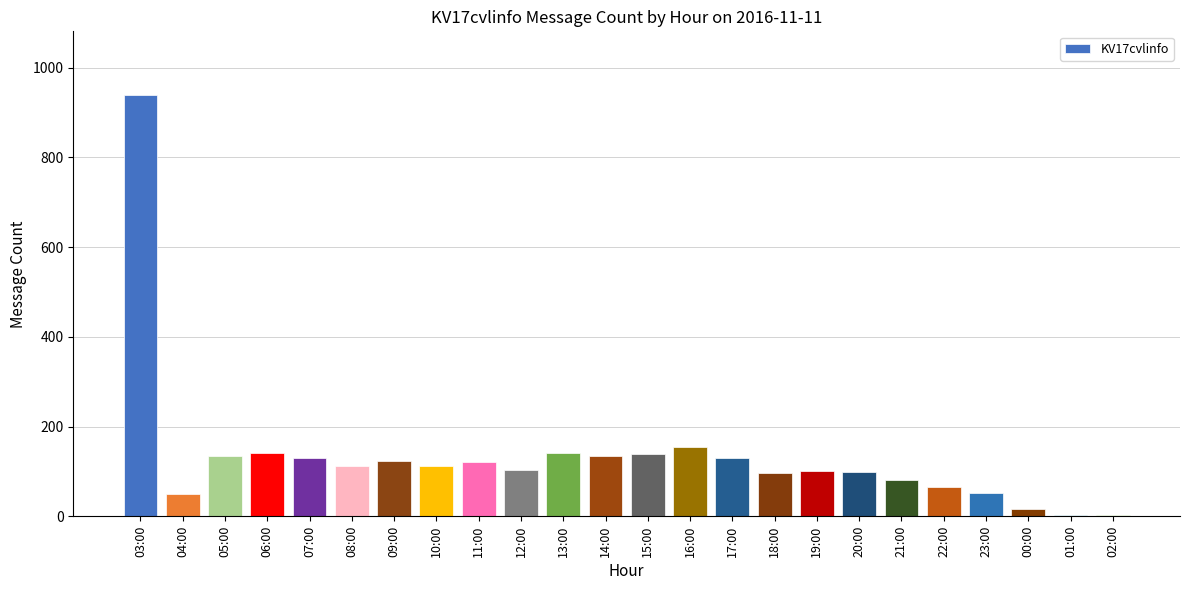

Are the bars horizontal?

No